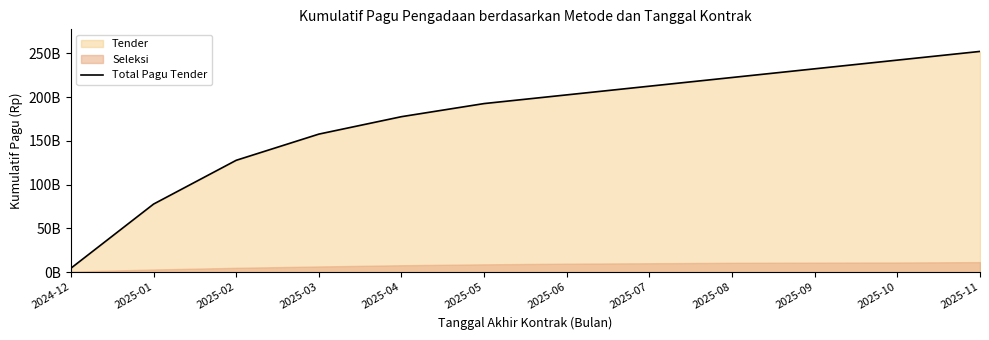

How many data points are above 202562792000?

5